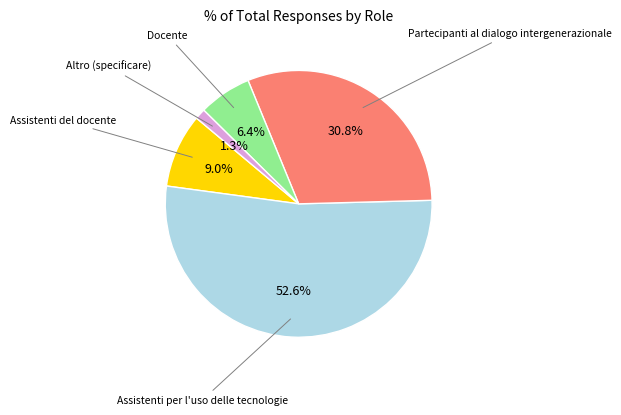

Is it true that Assistenti del docente is 9% of the pie?

True